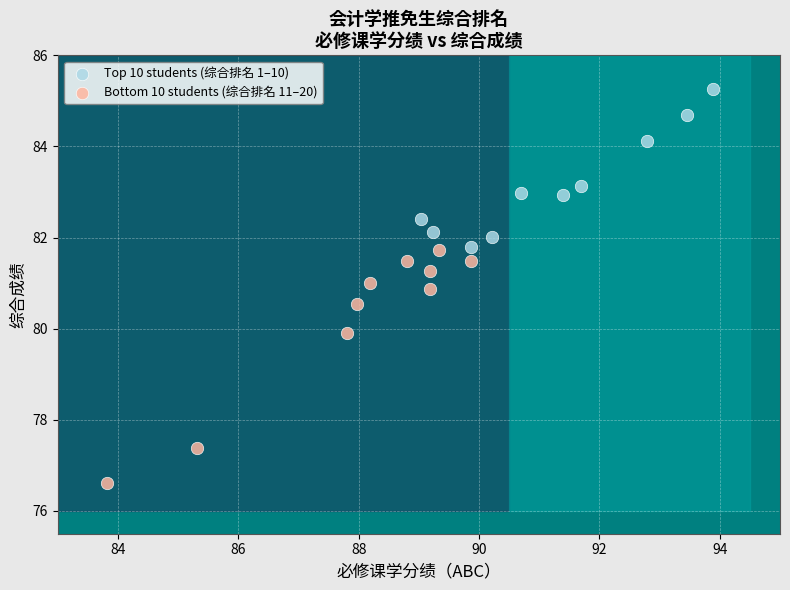

Which series has the largest Y range (max minus min)?

Bottom 10 students (综合排名 11–20)